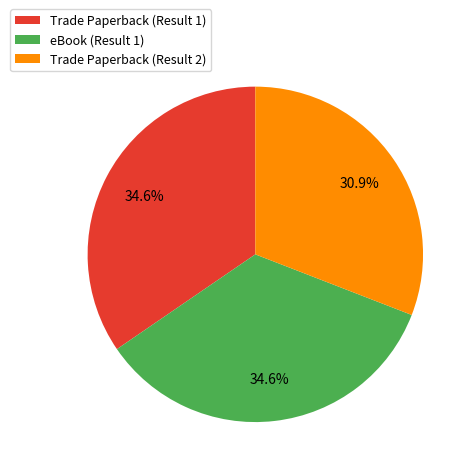

Is there a majority slice in this chart?

No